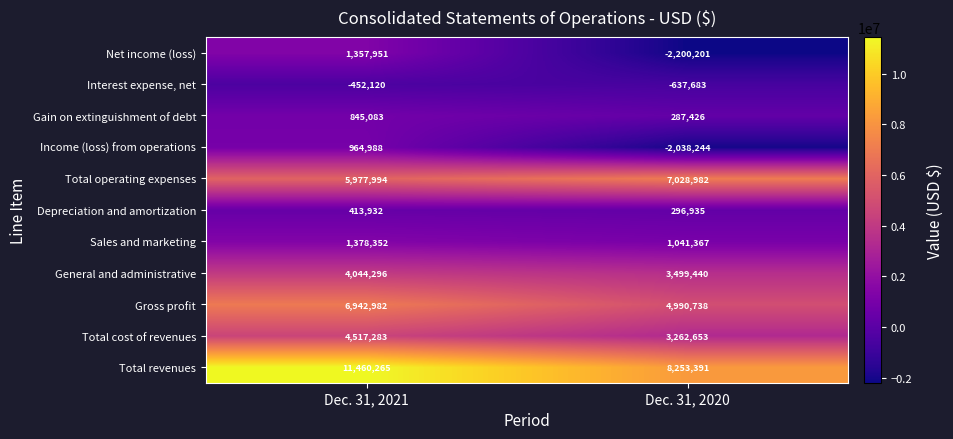

At which category is the sum across all series the highest?

Dec. 31, 2021